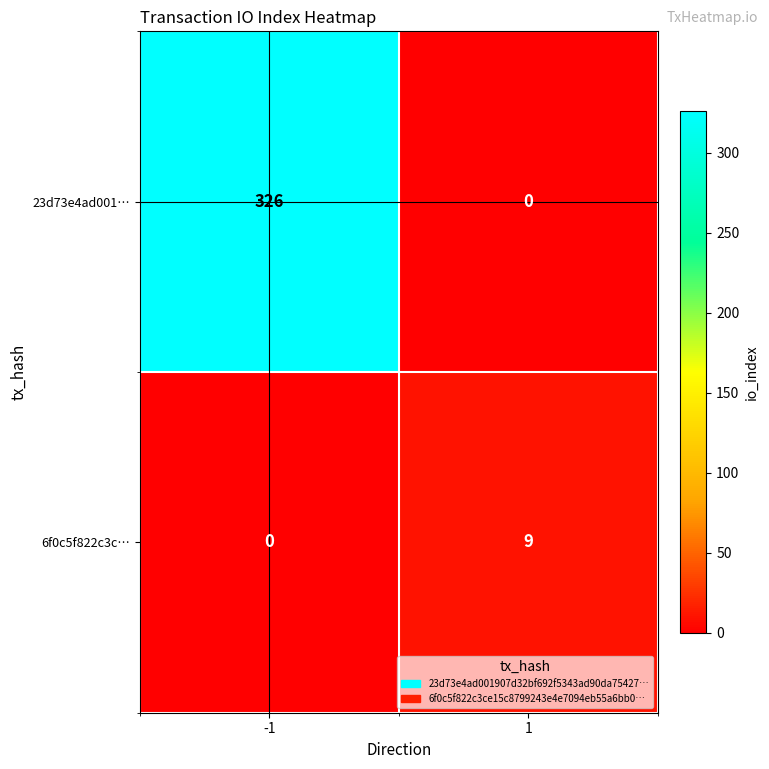

Between -1 and 1, which series saw the biggest shift?

23d73e4ad001…